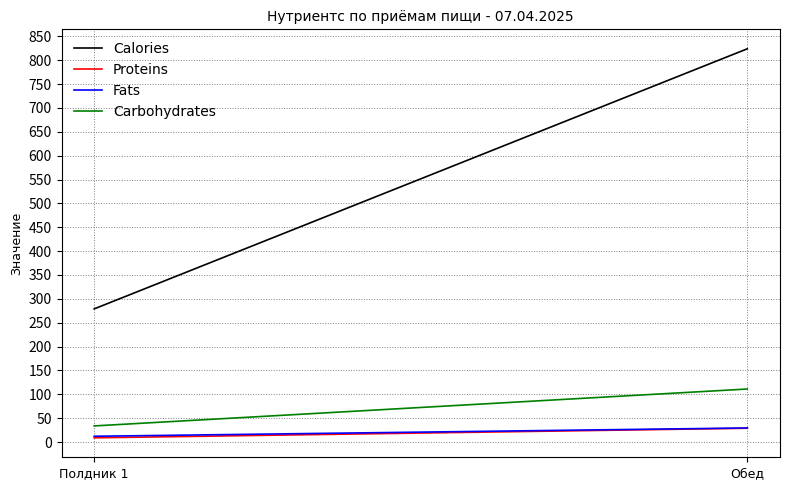

Reading right to left, transcribe all the data shown in this chart.

Calories: Обед=823.9	Полдник 1=279.0
Proteins: Обед=28.9	Полдник 1=8.9
Fats: Обед=29.6	Полдник 1=12.2
Carbohydrates: Обед=111.1	Полдник 1=33.8